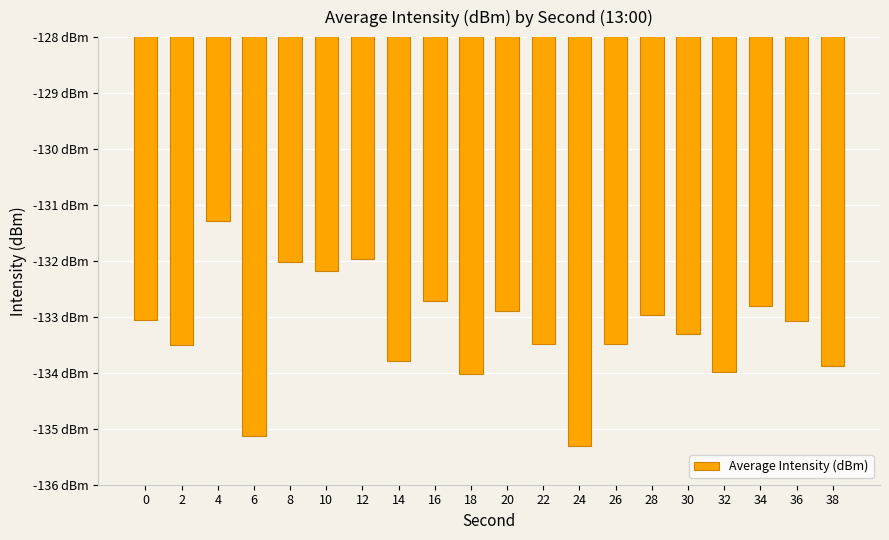

Where is the data nearest to the value -133?

28